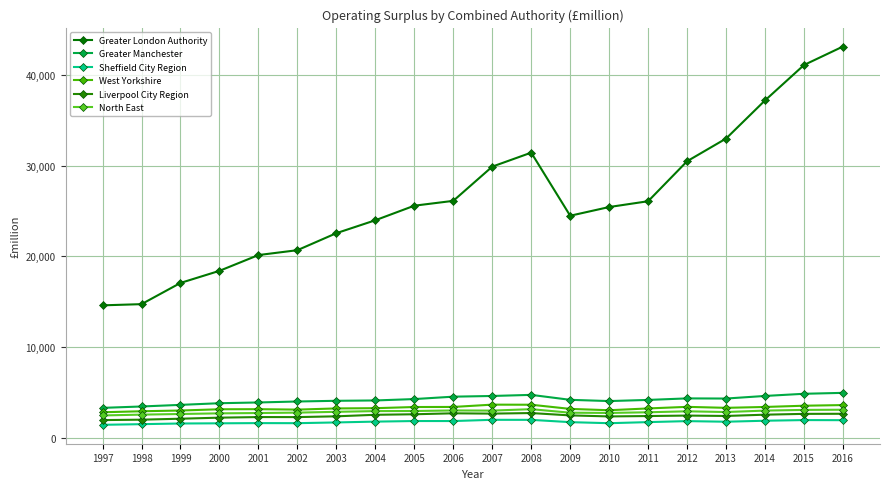

Is this an area chart (filled region under the line)?

No